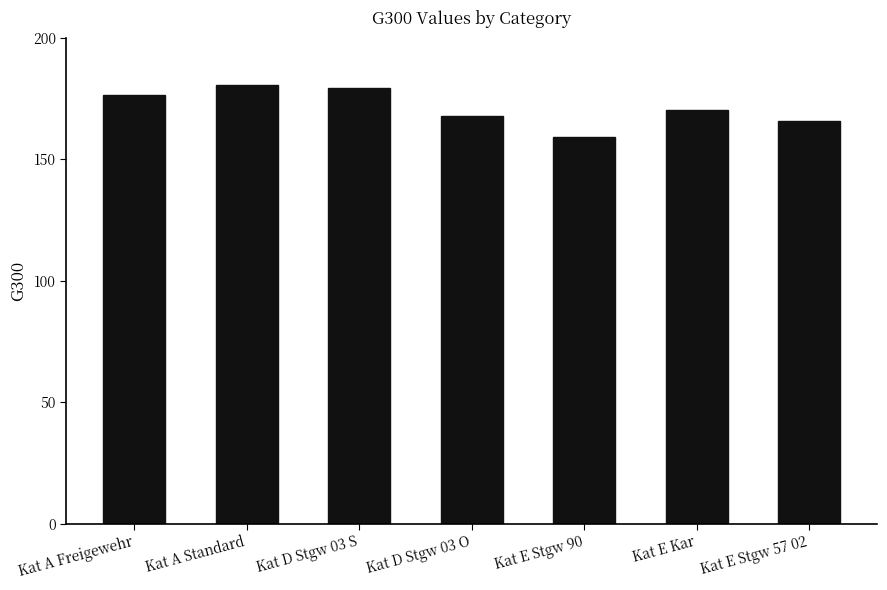

What is the average value?

171.5